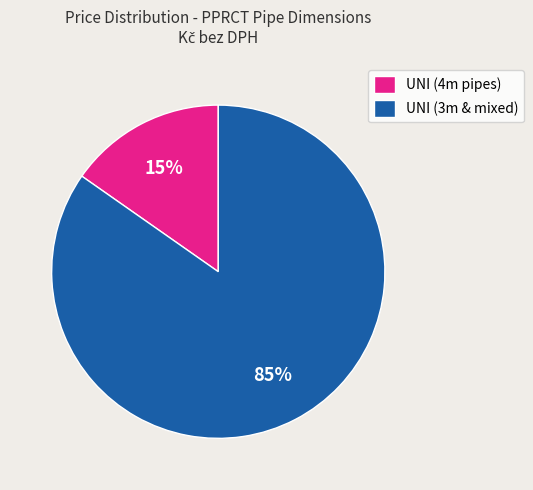

To the nearest percent, what is the combined percentage of UNI (4m pipes) and UNI (3m & mixed)?

100%